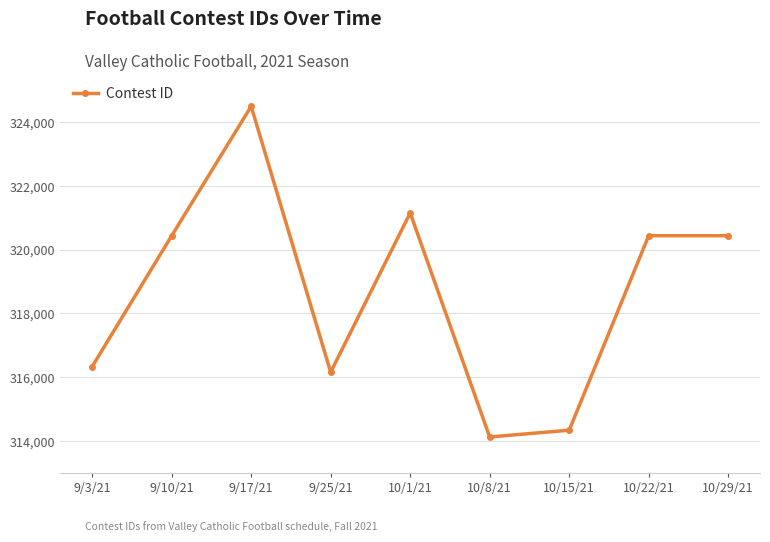

True or false: the data shows 320435 at 10/22/21.

True